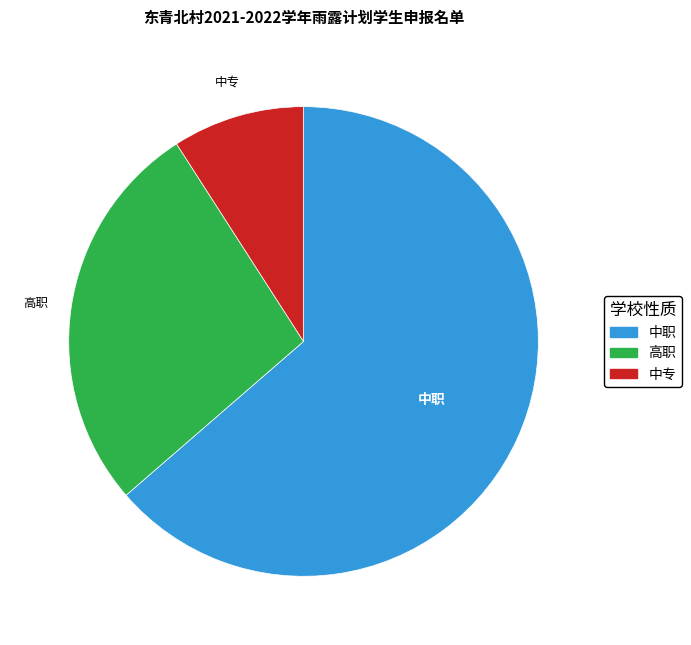

Approximately how many times larger is the value at 高职 compared to 中职?

0.4